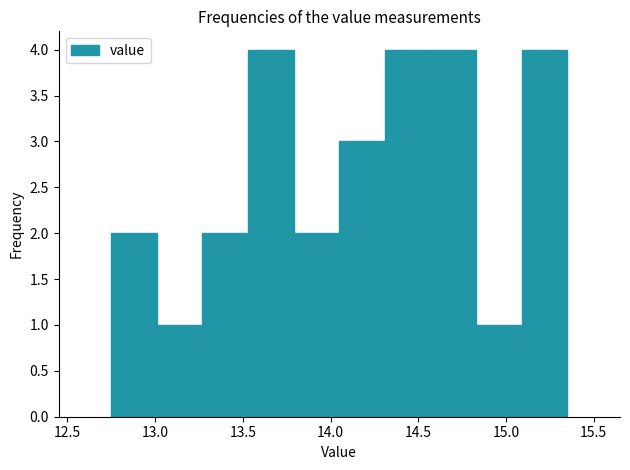

What is the height of the bar covering 14.31 to 14.57 on the x-axis? Neither the bar edges nor the heights are printed on the chart, so give them approximately, as read against the axes.

4